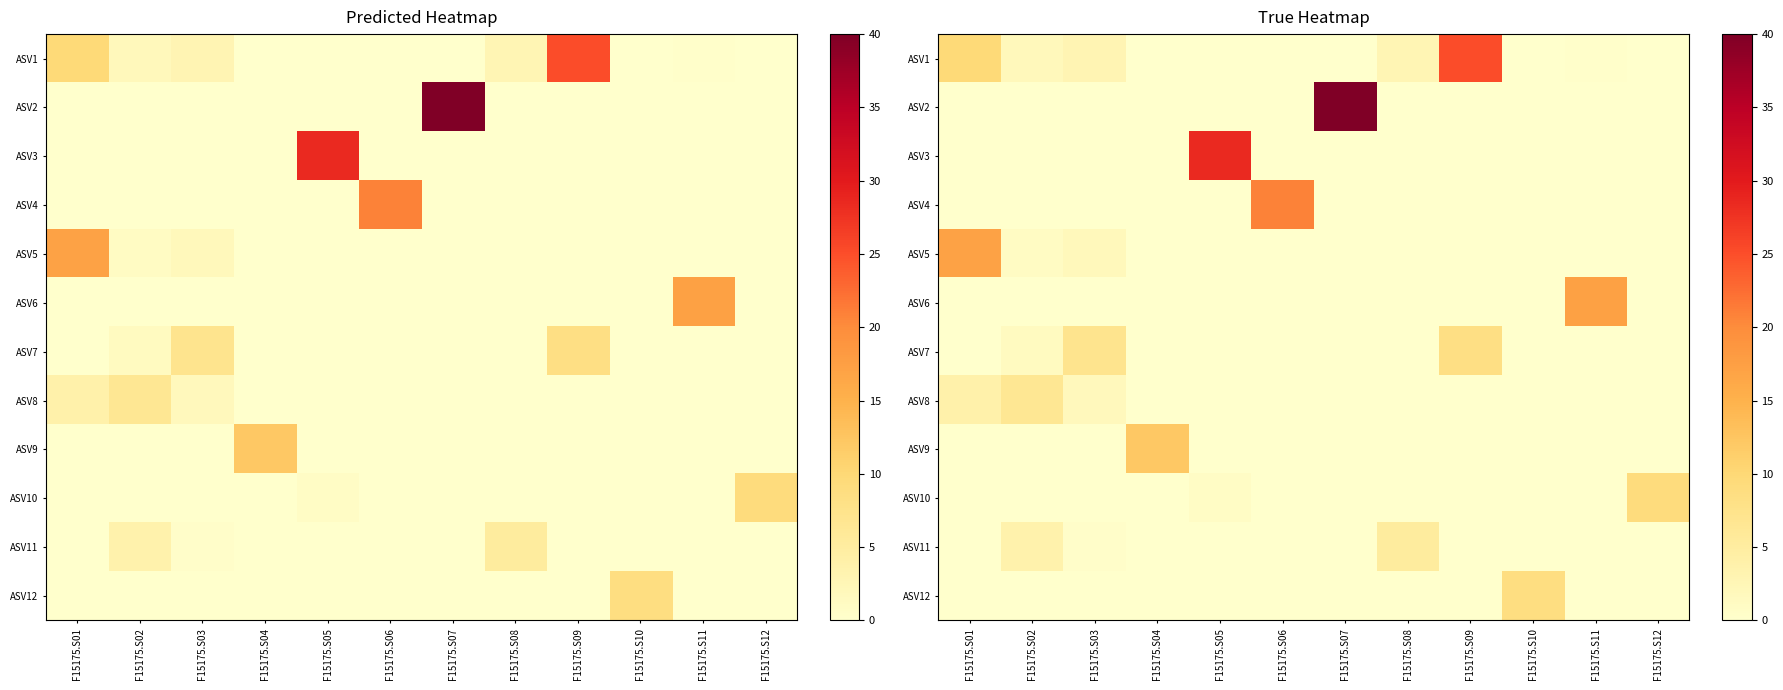

How many positive values does the ASV8 series have?

4